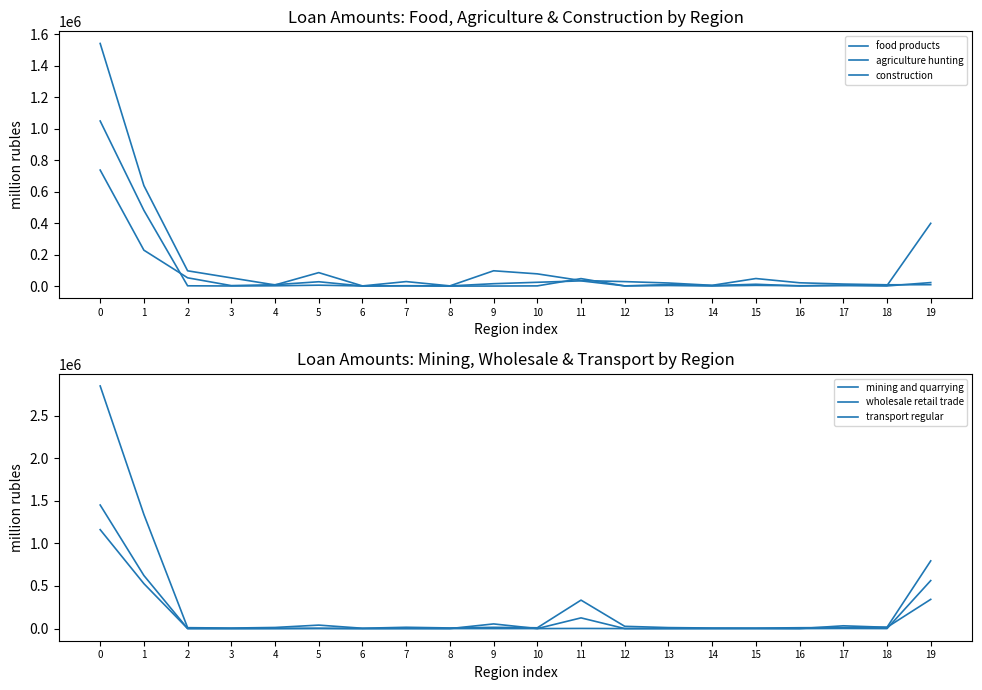

Rank the series at 1 from lowest to highest value.

food products, construction, transport regular, mining and quarrying, agriculture hunting, wholesale retail trade